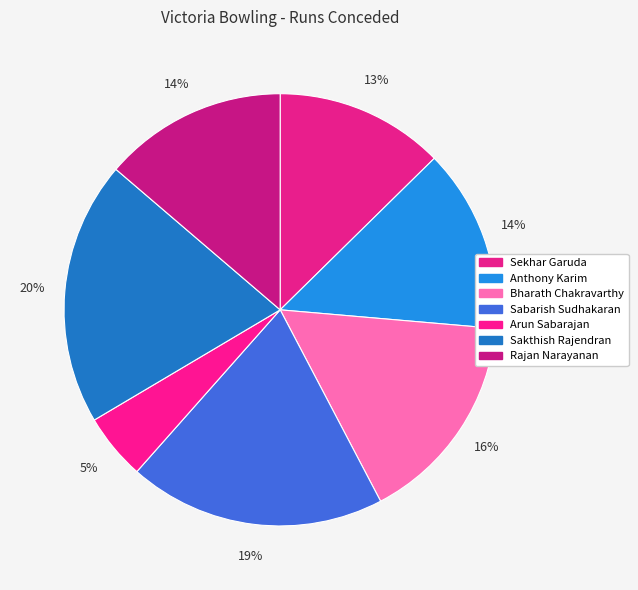

How many segments does this pie chart have?

7